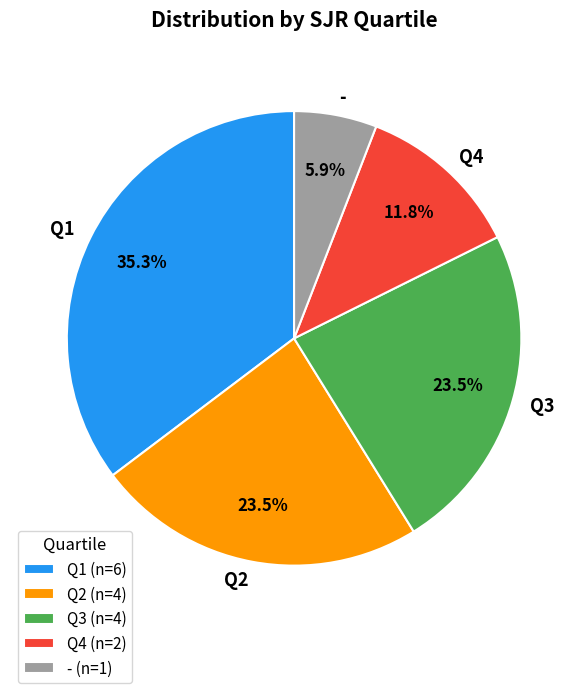

Does any single category account for the majority?

No